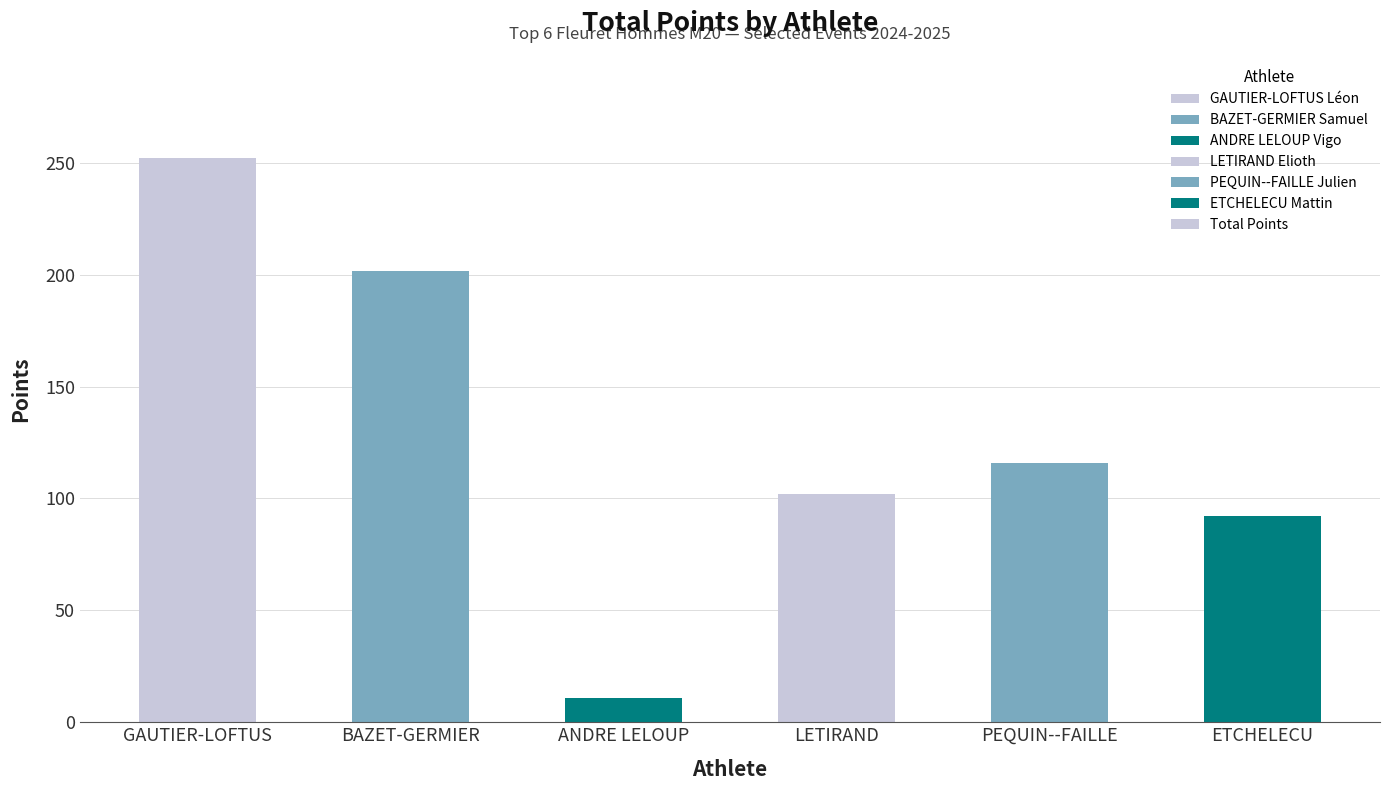

At which label is the value closest to 131?

PEQUIN--FAILLE